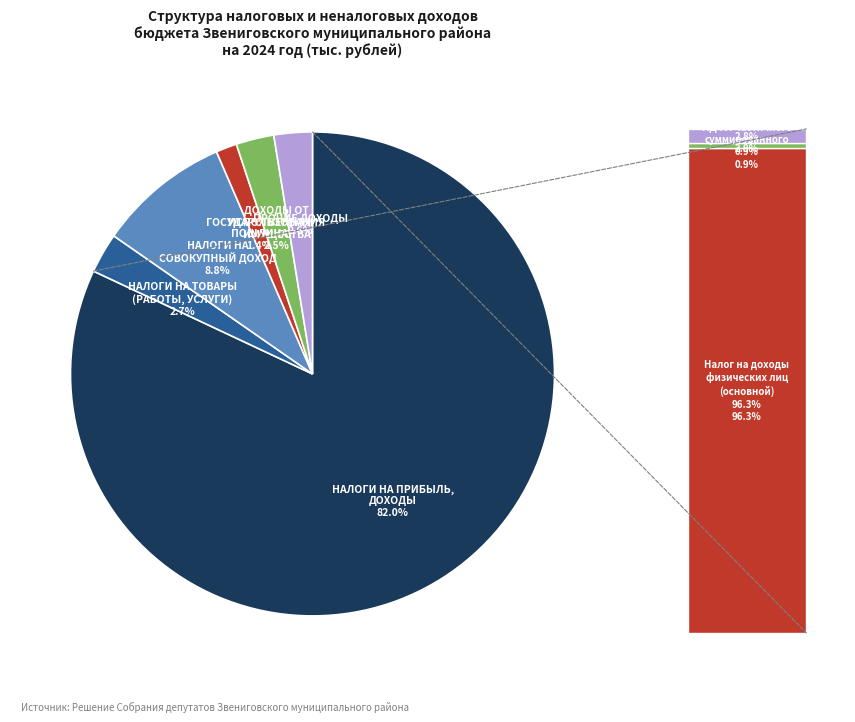

Is НАЛОГИ НА ТОВАРЫ (РАБОТЫ, УСЛУГИ) the majority of the pie?

No